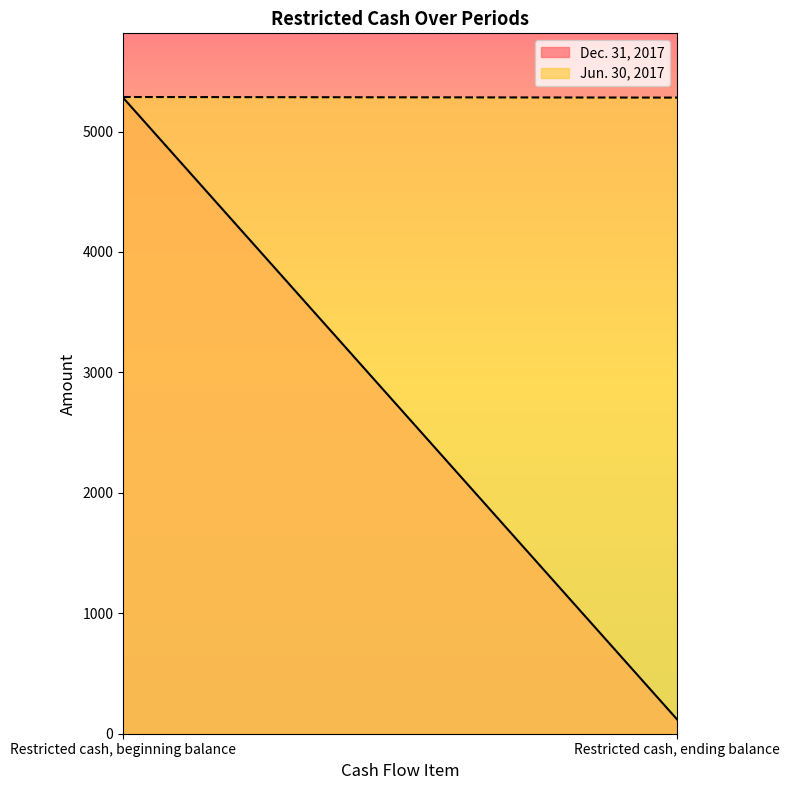

Rank the categories by Jun. 30, 2017 value from lowest to highest.

Restricted cash, ending balance, Restricted cash, beginning balance